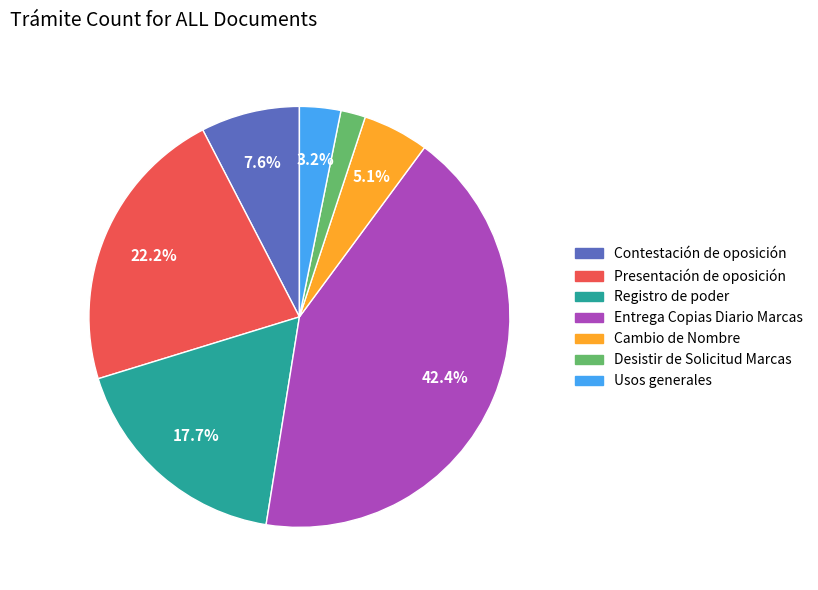

To the nearest percent, what percentage of the pie is Desistir de Solicitud Marcas?

2%